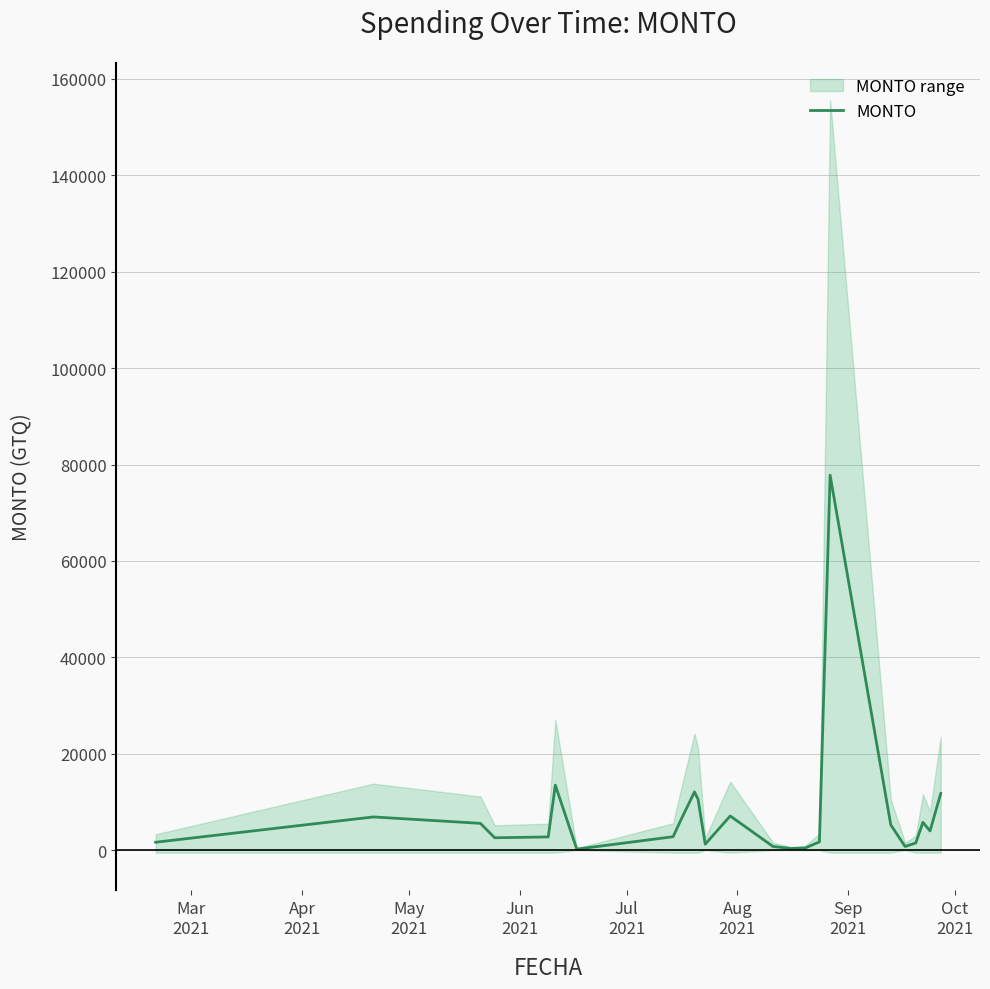

Reading left to right, extract all data points from this chart.

1650.0	6900.0	5570.0	2580.0	2750.0	13500.0	220.0	2797.5	6000.0	12100.0	10550.0	1250.0	7100.0	775.0	345.0	450.0	1725.0	77784.0	5250.0	775.0	1500.0	5782.5	4000.0	11775.0